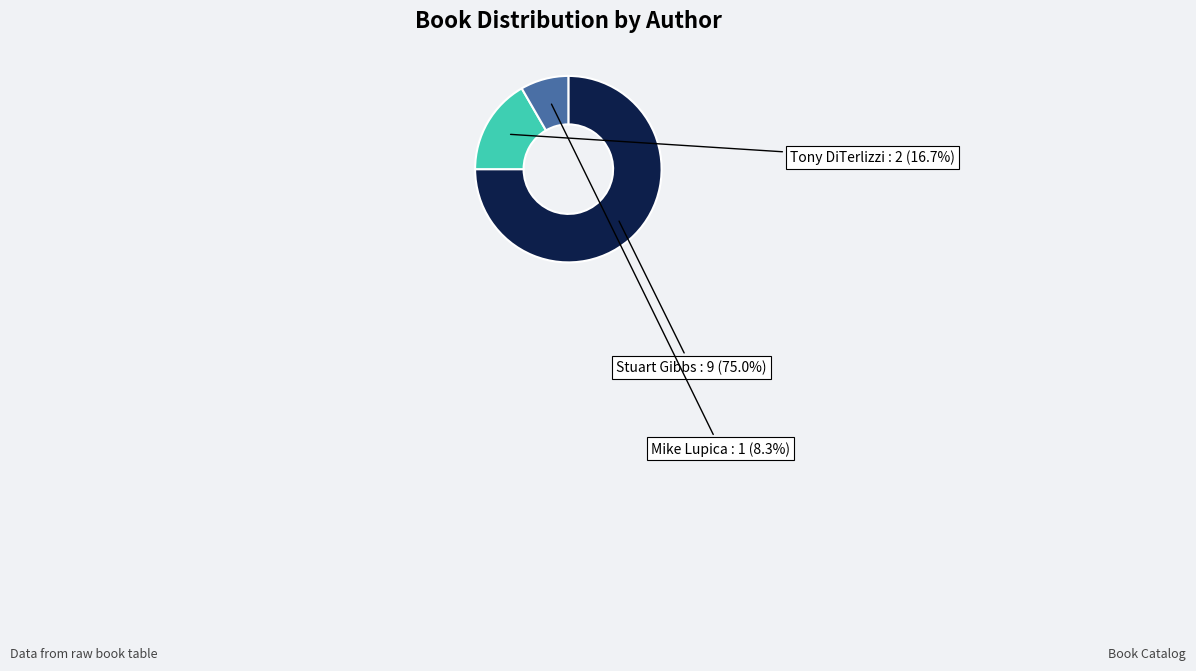

How many slices are in this pie chart?

3